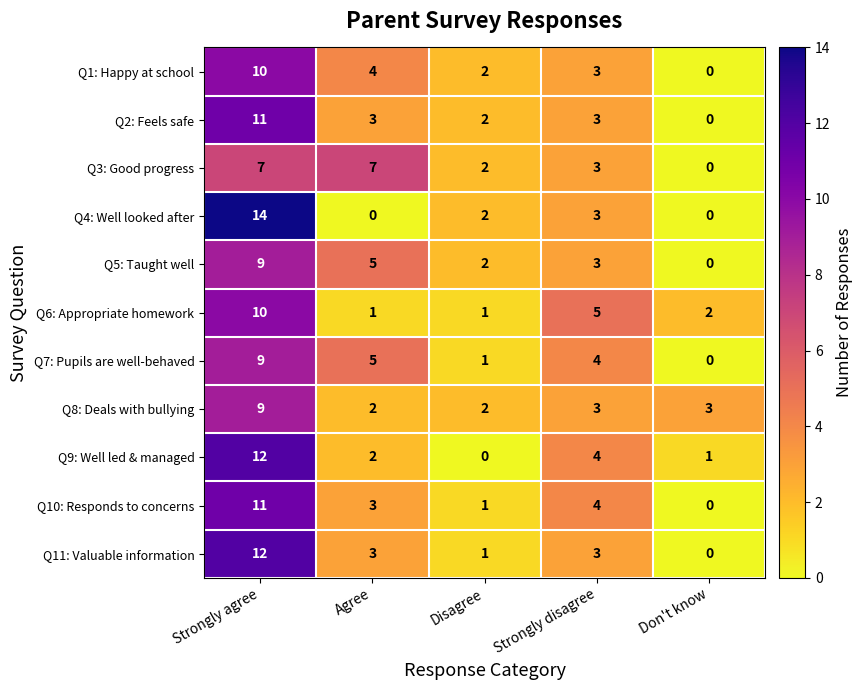

At which category is the sum across all series the highest?

Strongly agree